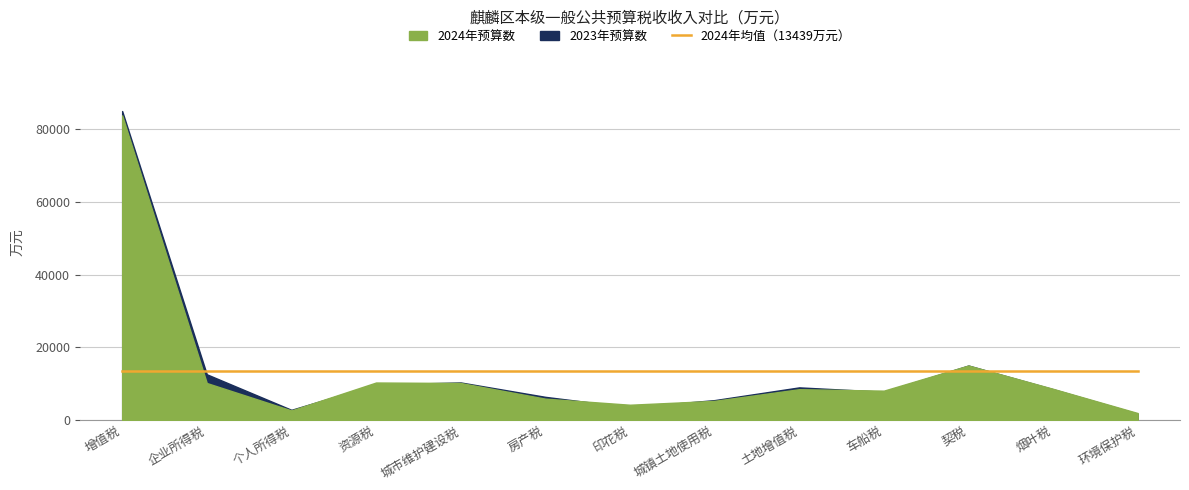

The value of 2024年预算数 at 环境保护税 is 2850. True or false?

False